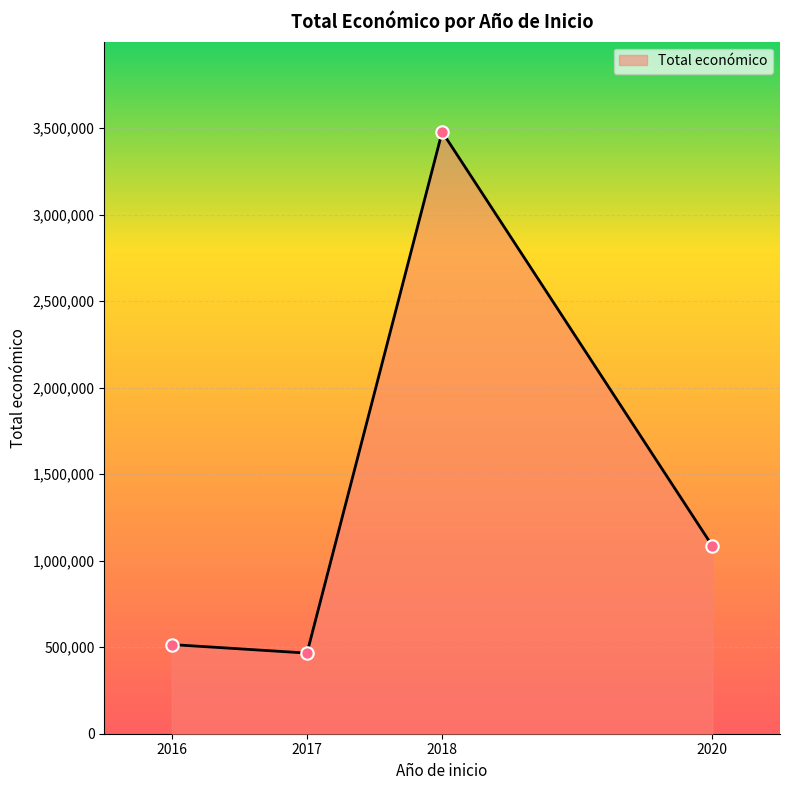

Approximately how many times larger is the value at 2018 compared to 2016?

6.8